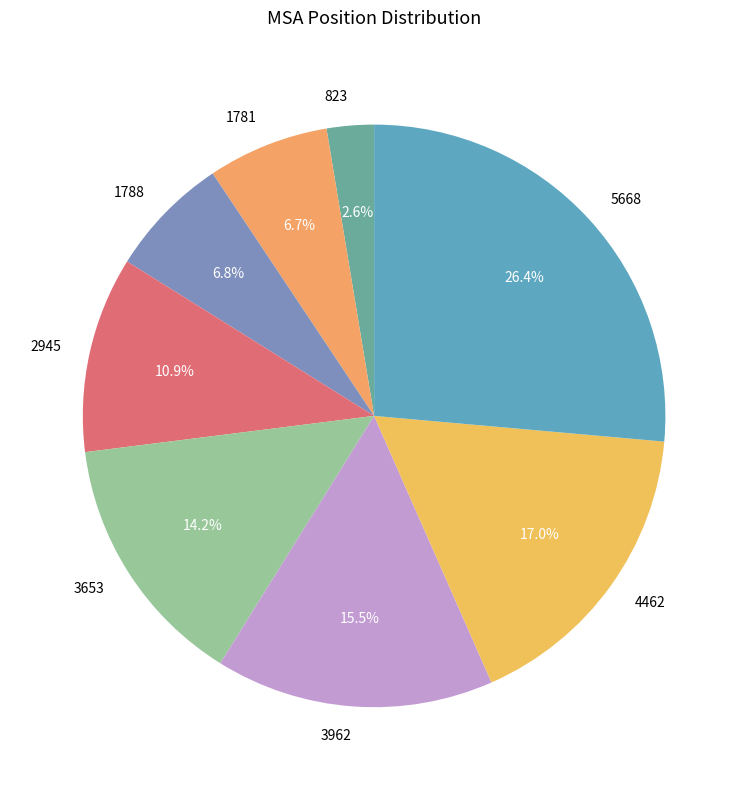

To the nearest percent, what is the difference between the 4462 and 1788 slice percentages?

10%